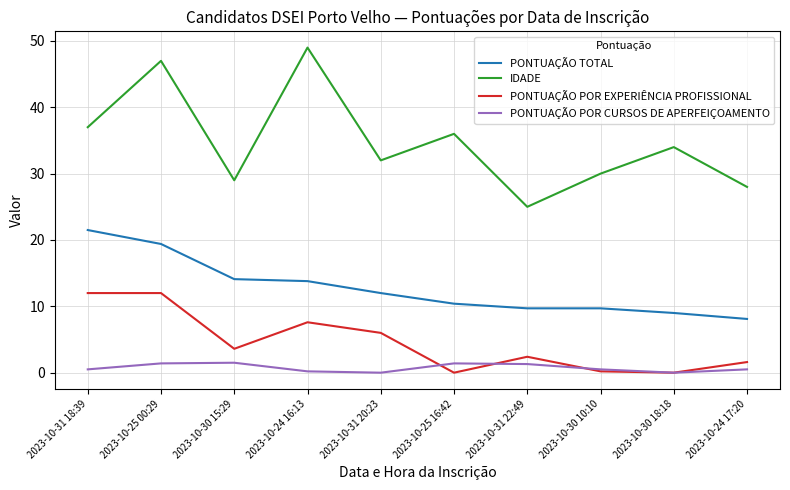

Where is the first local minimum for PONTUAÇÃO POR EXPERIÊNCIA PROFISSIONAL?

2023-10-30 15:29